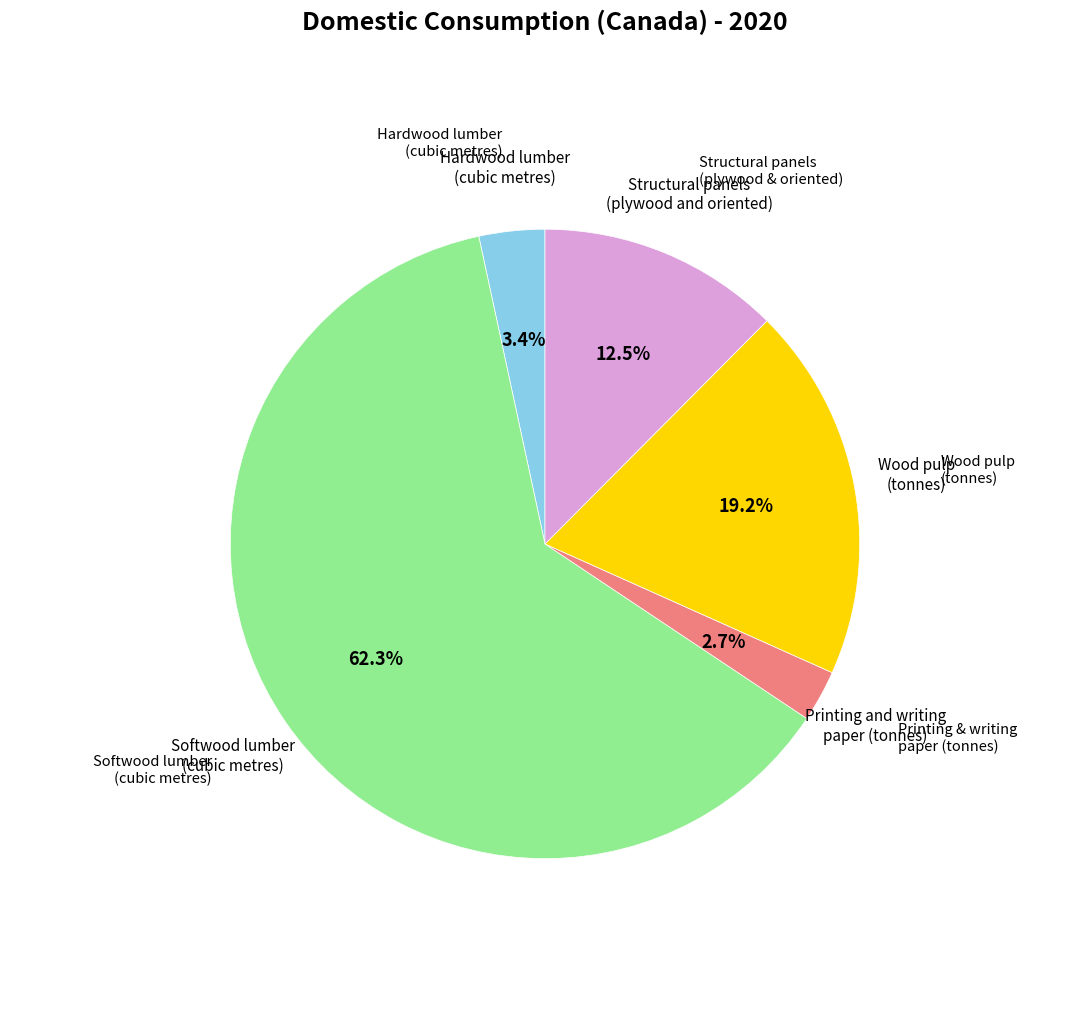

Is there any slice that represents more than half of the pie?

Yes